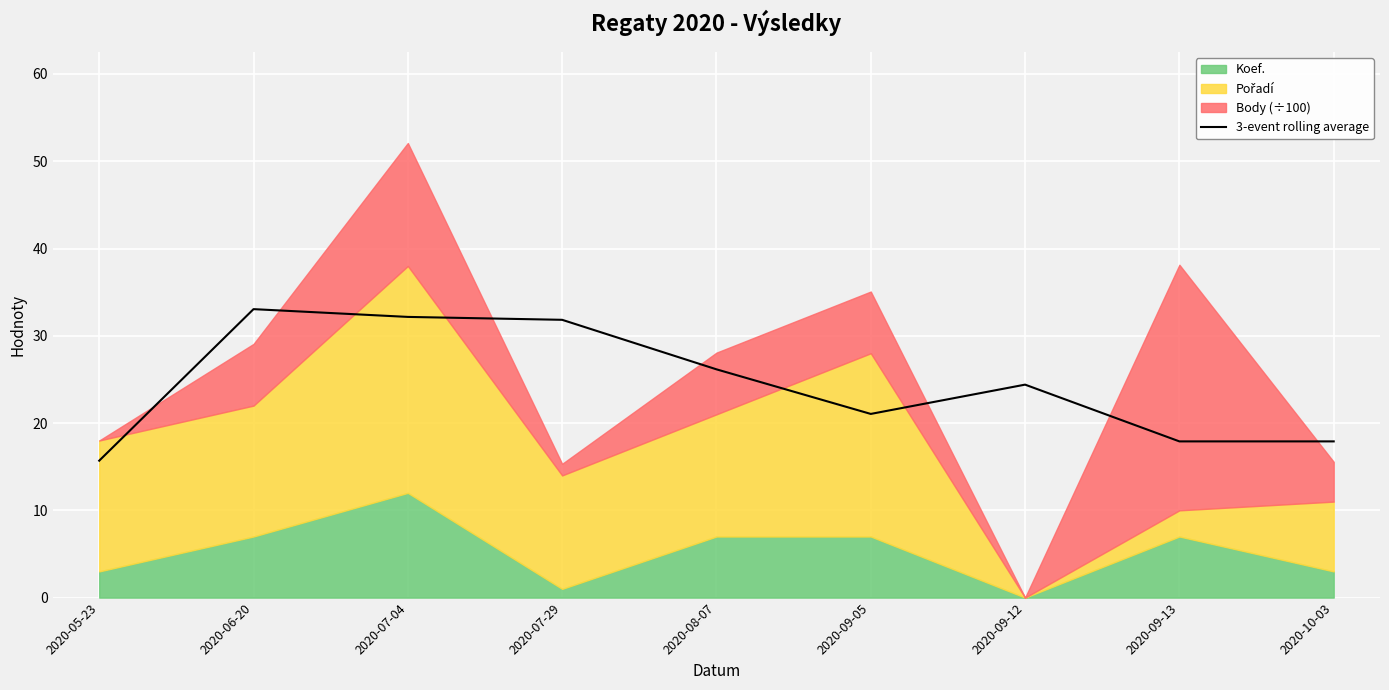

What is the smallest value displayed?

15.7